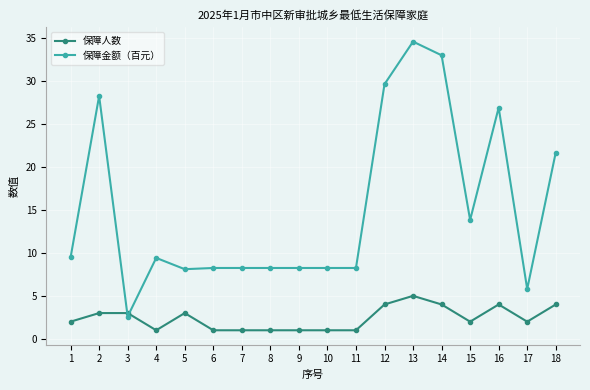

What is the difference between the second highest and minimum values in the 保障人数 series?

3.0